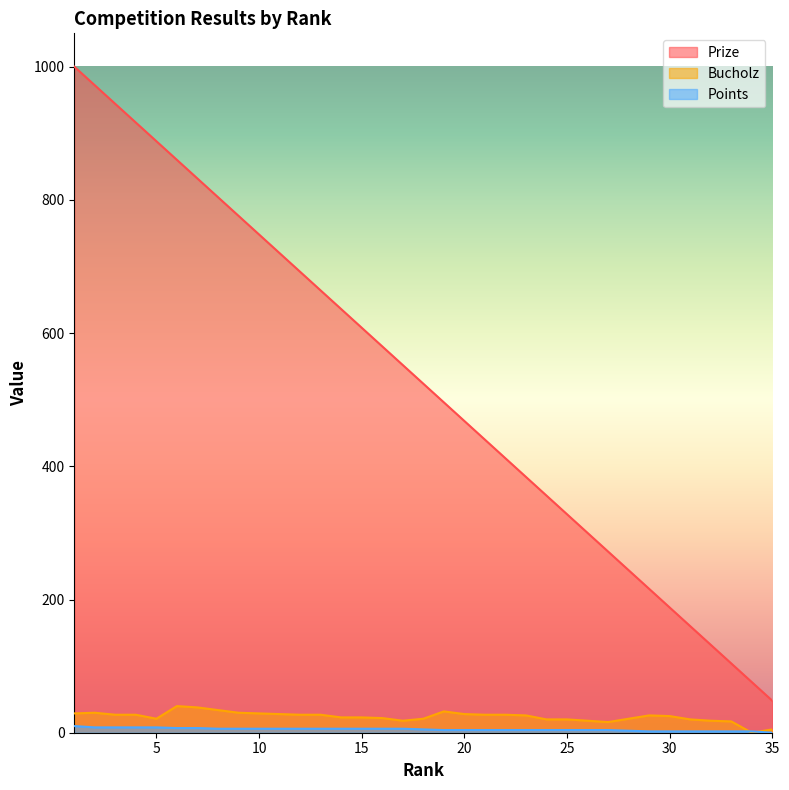

True or false: Points has more than 1 interior local peaks.

False